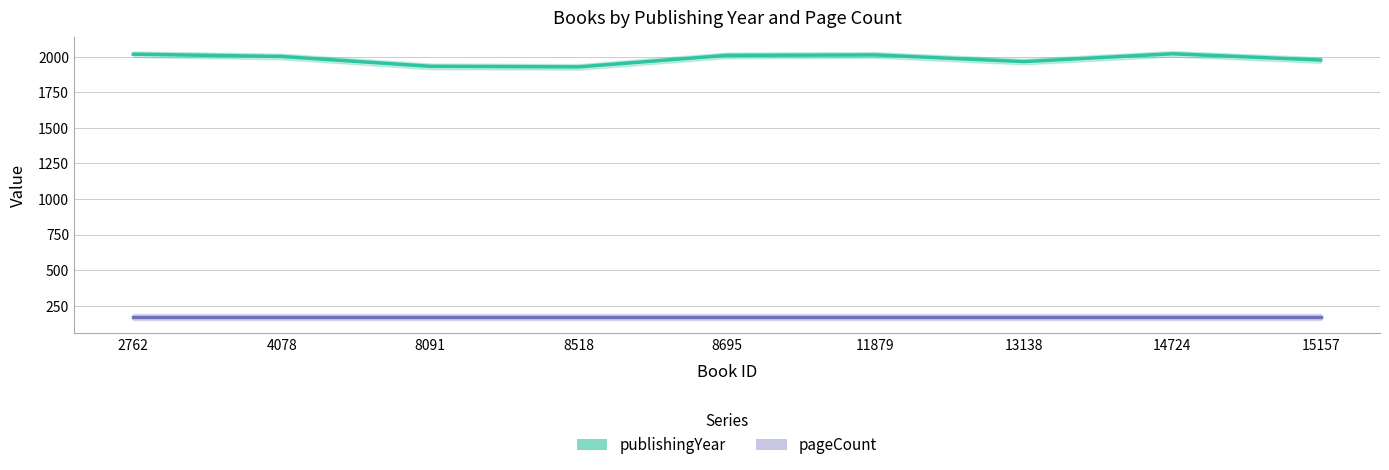

What is the greatest value displayed?

2020